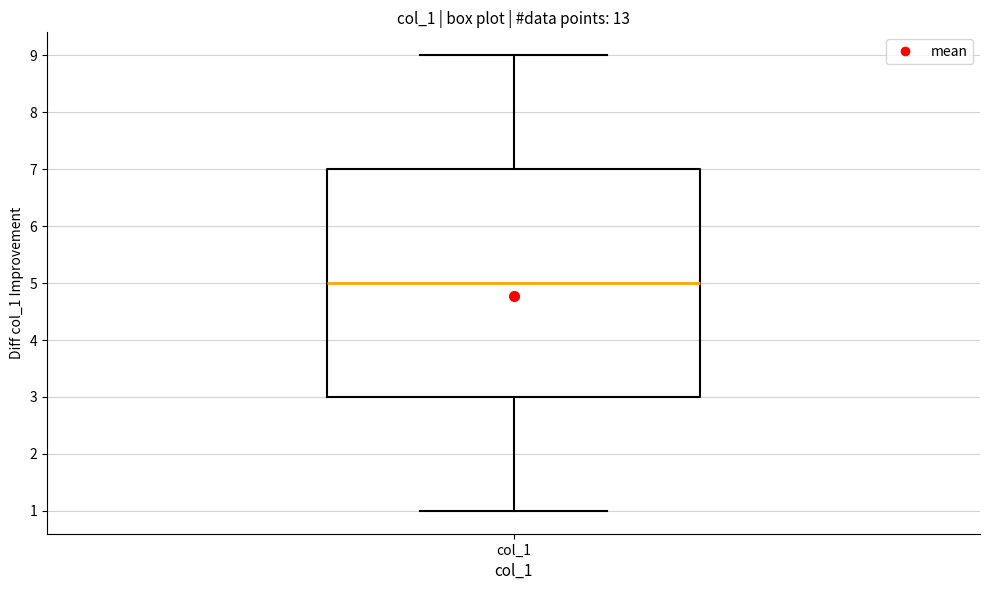

Transcribe this box plot: give where the median line is, the range the box spans, and where the two whiskers end, as read against the y-axis. The values are not printed on the chart, so give them approximately, as read against the axis.

median 5, box 3 to 7, whiskers 1 to 9